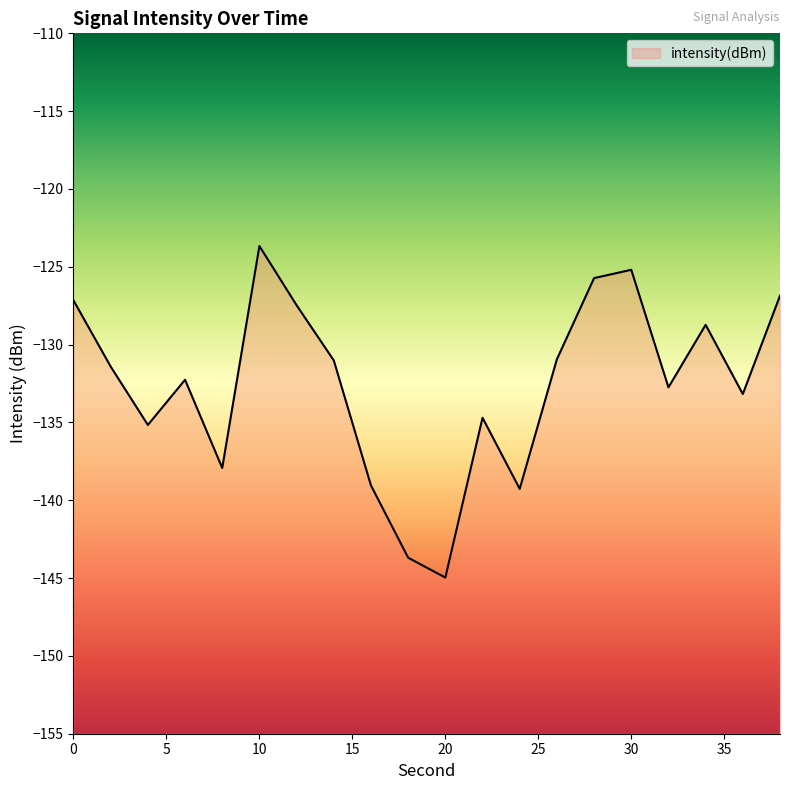

What is the difference between the maximum and minimum values?

21.3